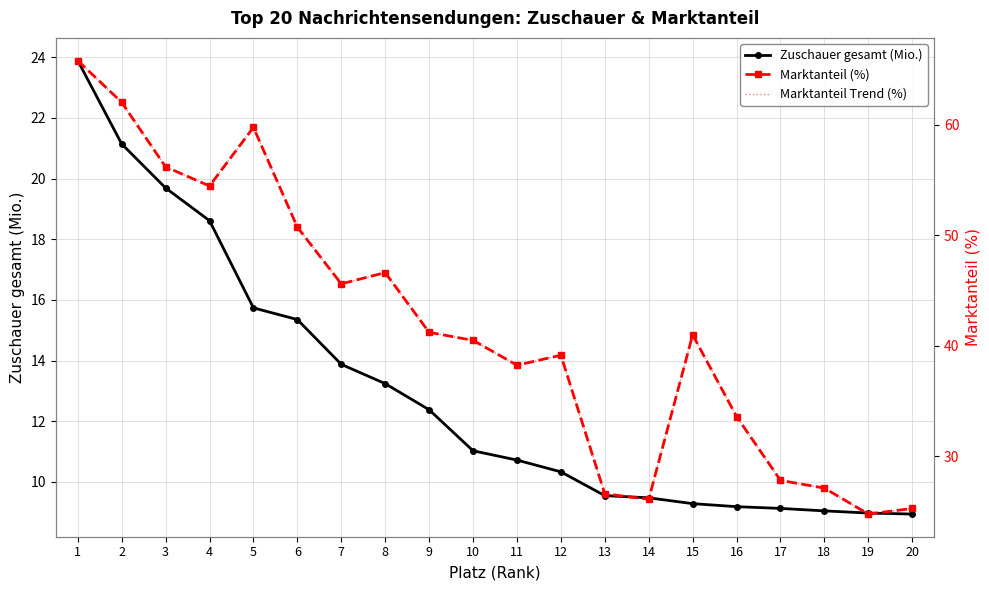

What is the approximate value of Marktanteil Trend (%) at 7?

45.6